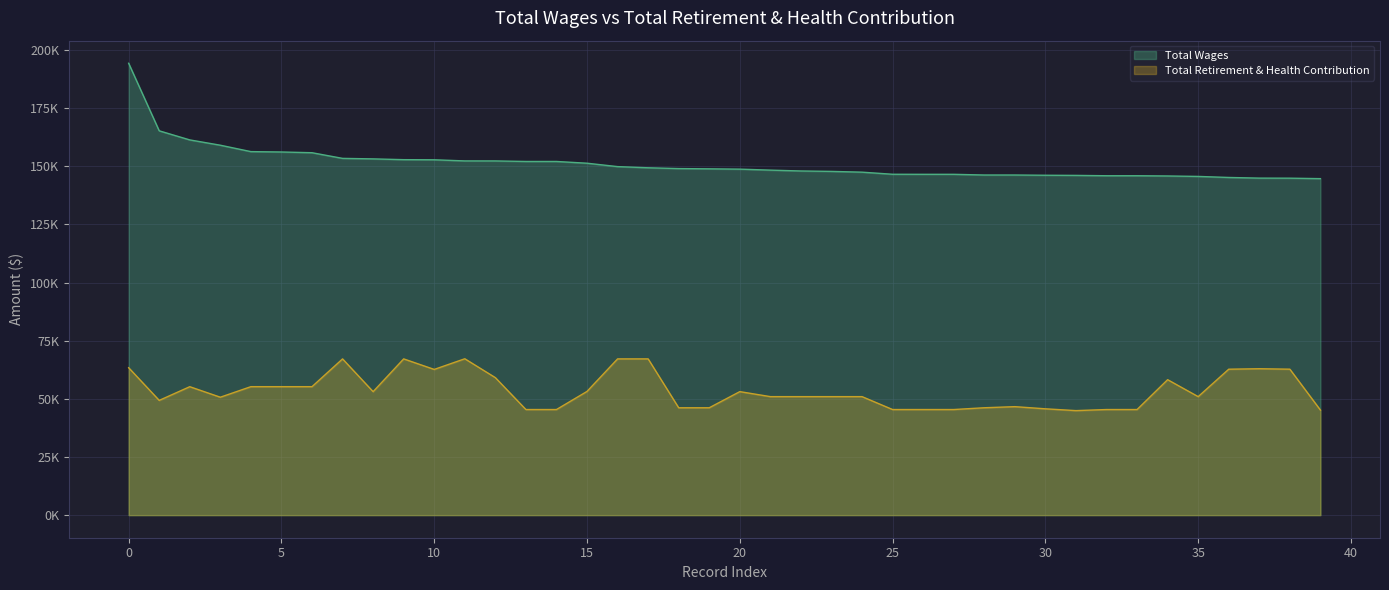

At how many categories does at least one series exceed 101853?

40